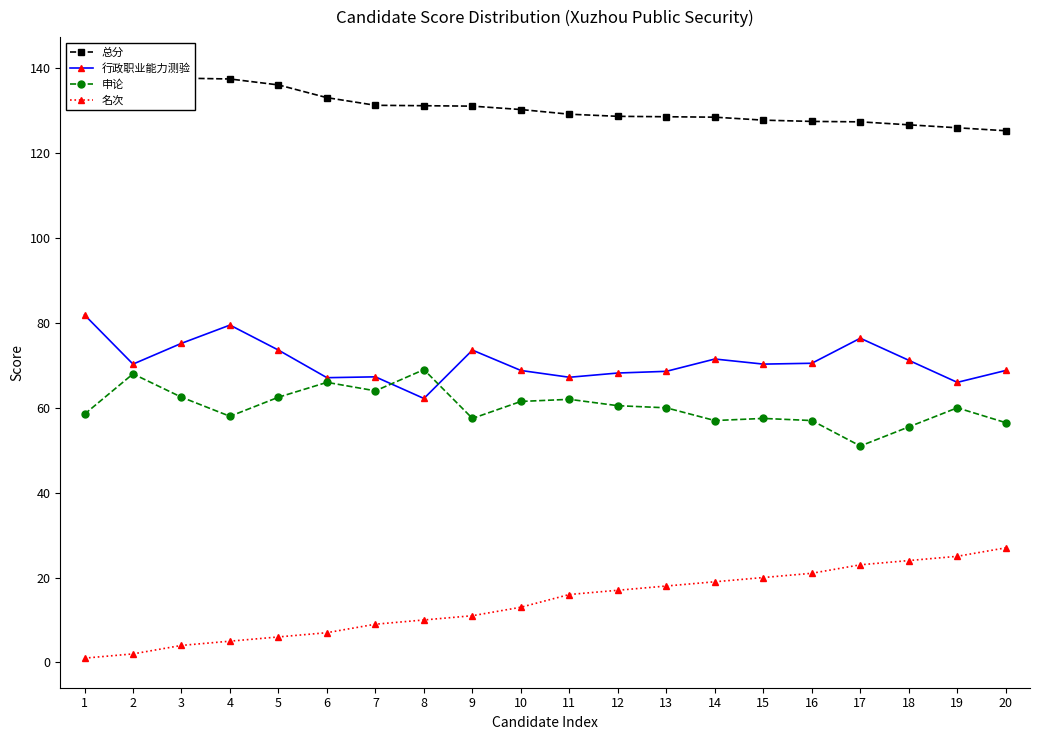

What is the highest value of the 总分 series?

140.4